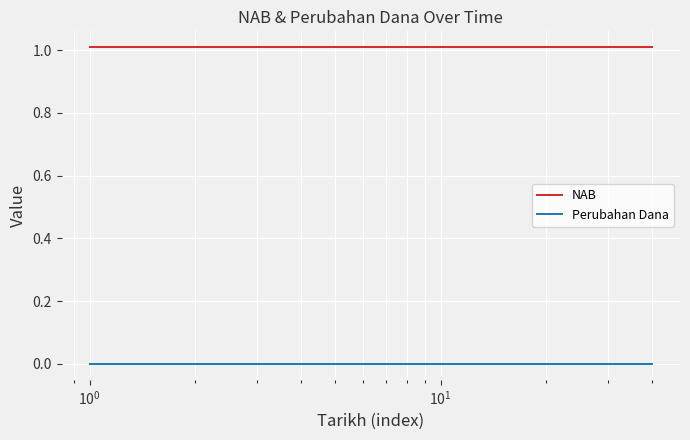

How many lines are shown in the chart?

2